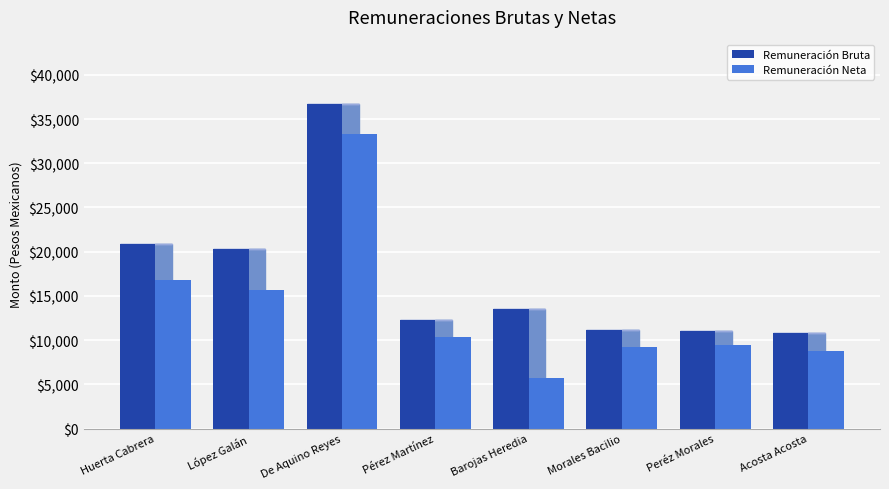

What are all the series names shown in the legend?

Remuneración Bruta, Remuneración Neta